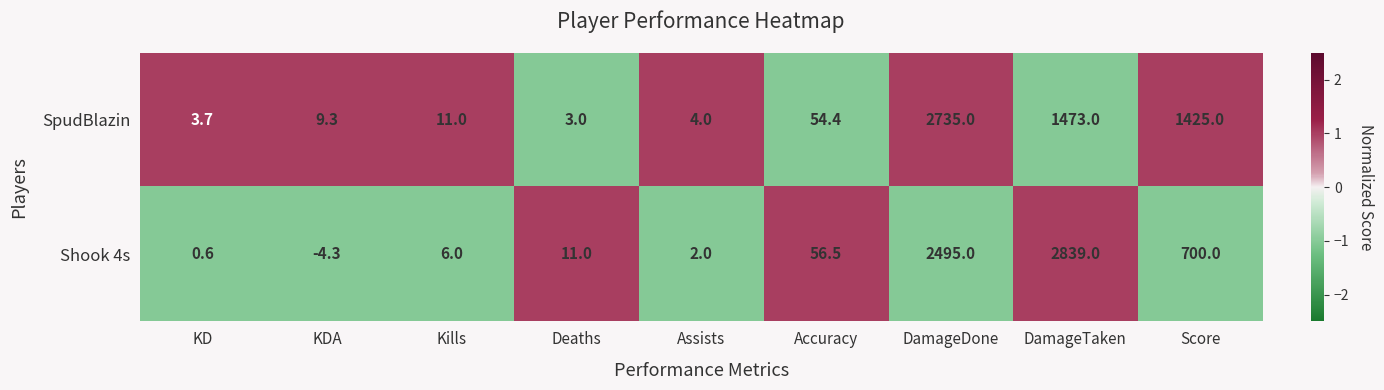

List the series in order of their overall mean, lowest first.

SpudBlazin, Shook 4s